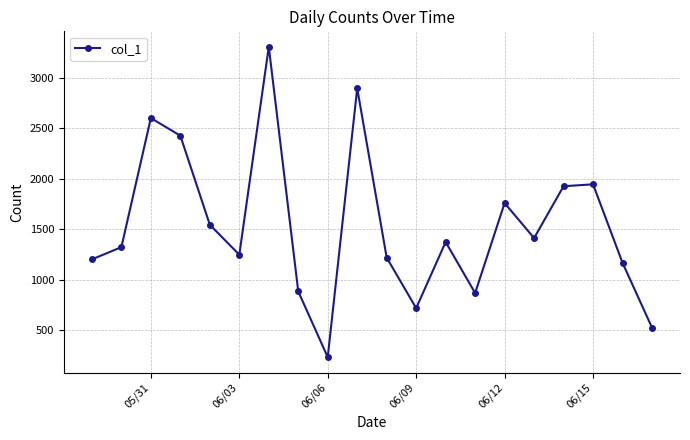

What is the minimum value shown in the chart?

230